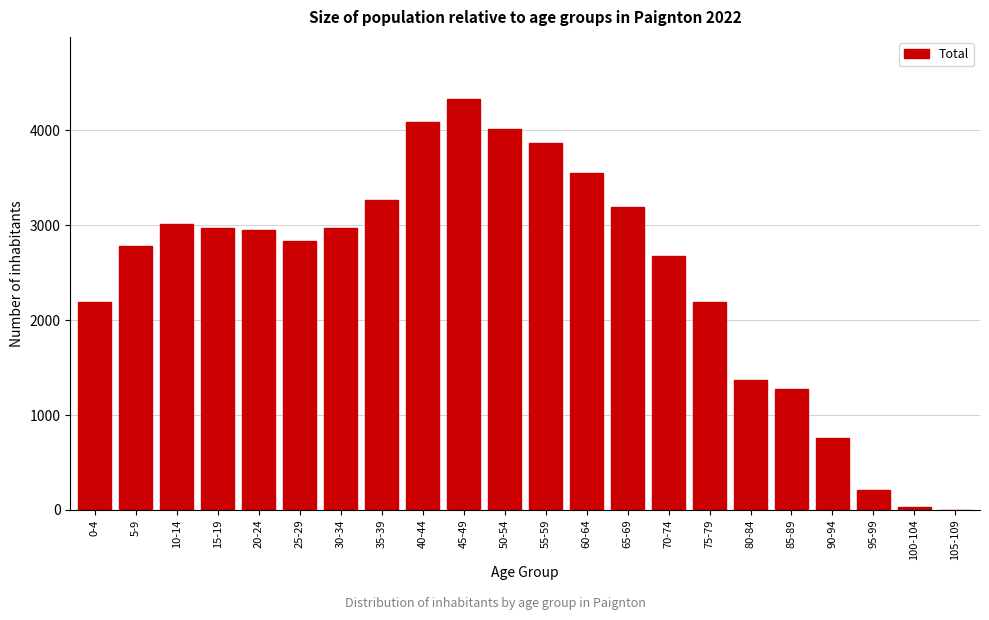

The value at 95-99 is 211. True or false?

True